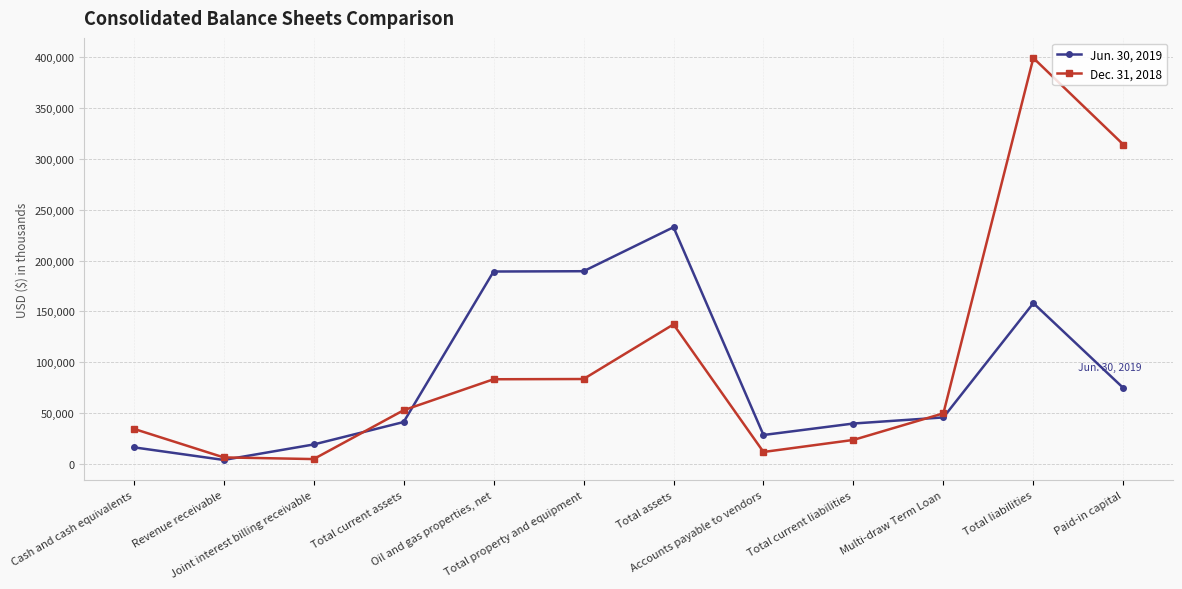

Which series ends up on top after the final intersection of Jun. 30, 2019 and Dec. 31, 2018?

Dec. 31, 2018